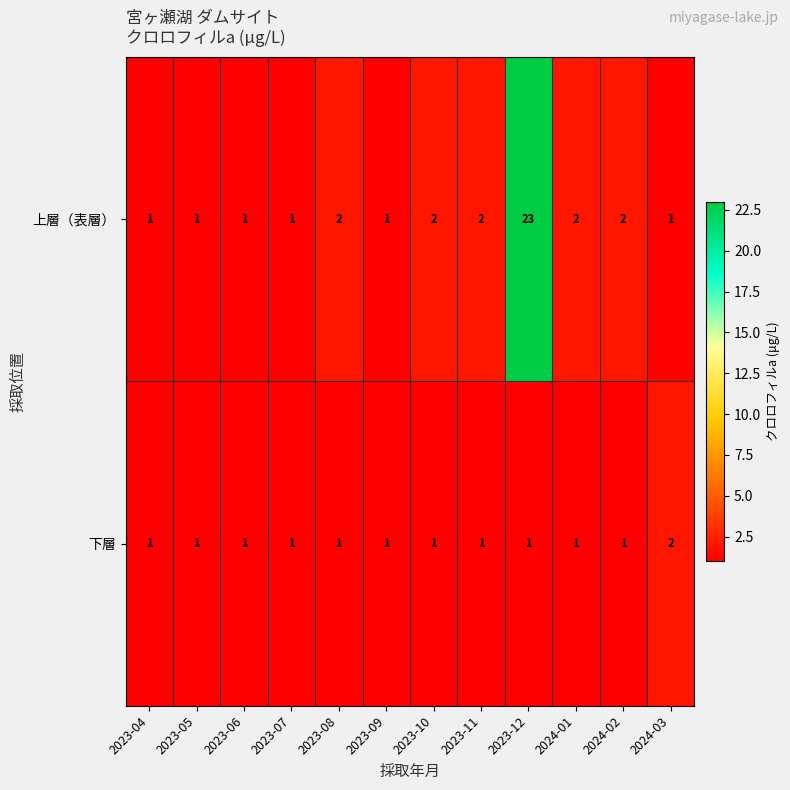

The value of 下層 at 2023-11 is 1. True or false?

True